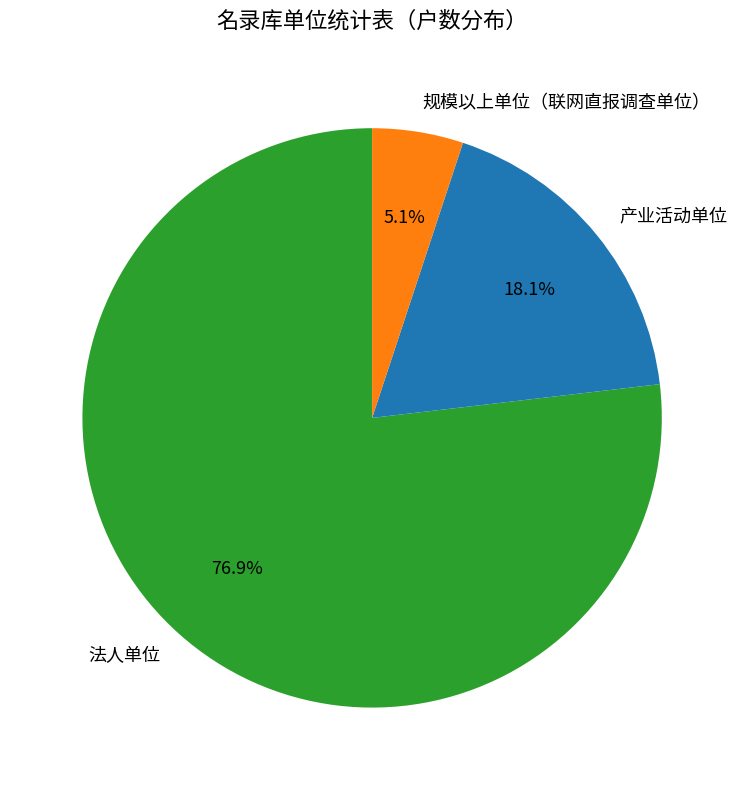

Rank the categories by value from lowest to highest.

规模以上单位（联网直报调查单位）, 产业活动单位, 法人单位